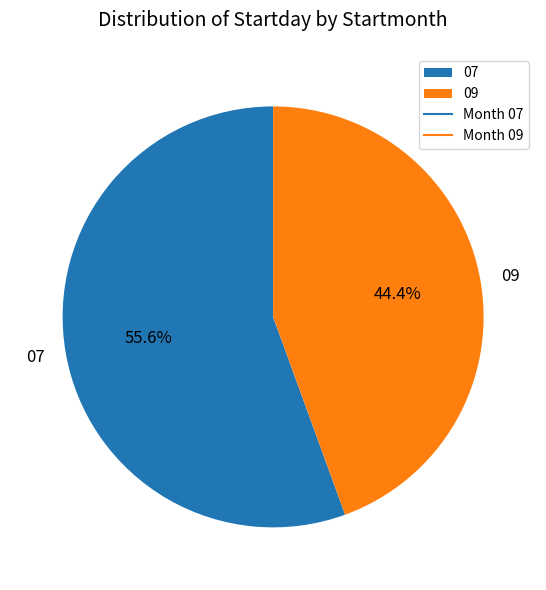

Rank the categories by value from highest to lowest.

07, 09